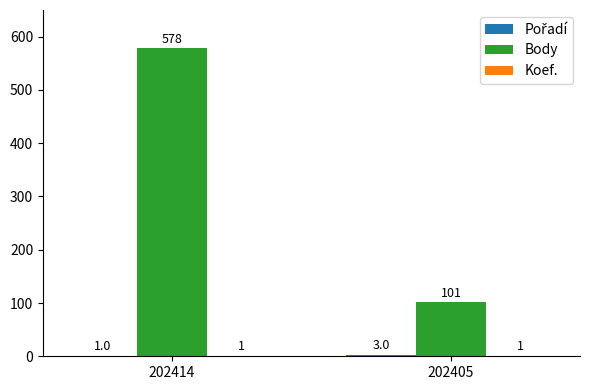

What is the spread (max minus min) of values at 202405?

100